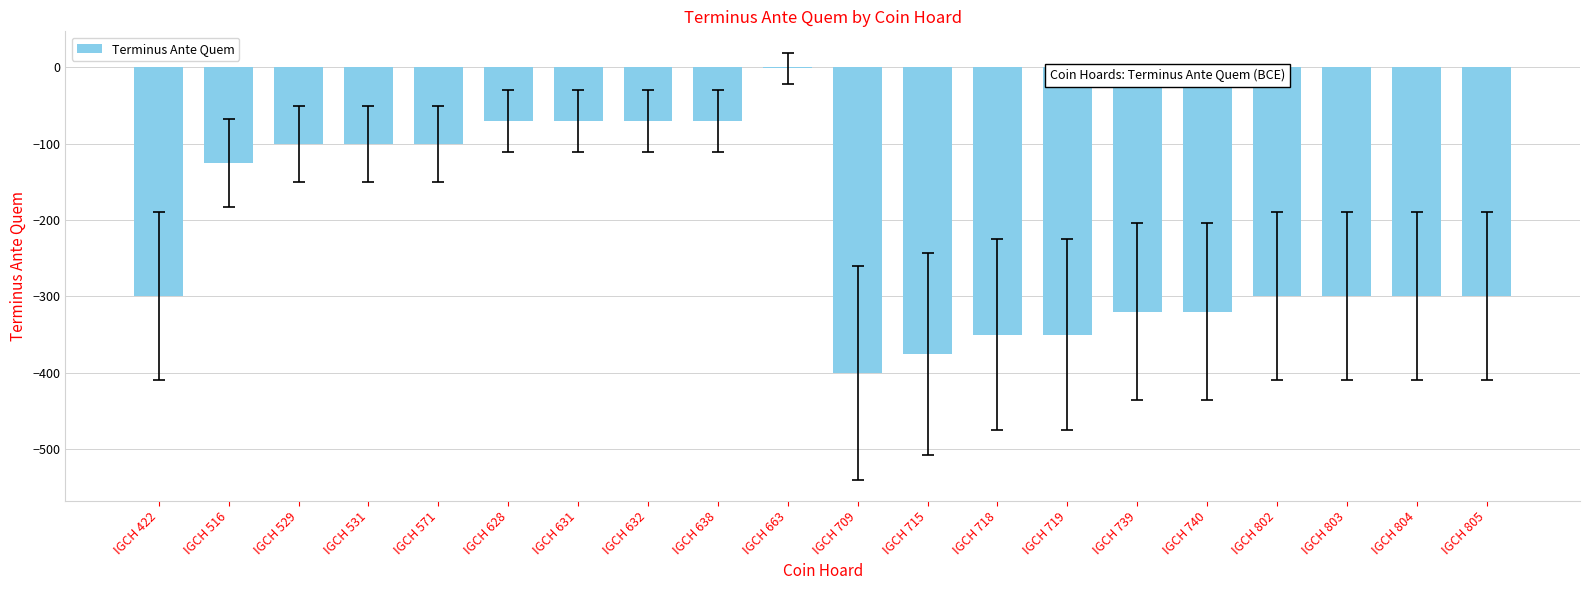

Where is the data nearest to the value -200?

IGCH 516